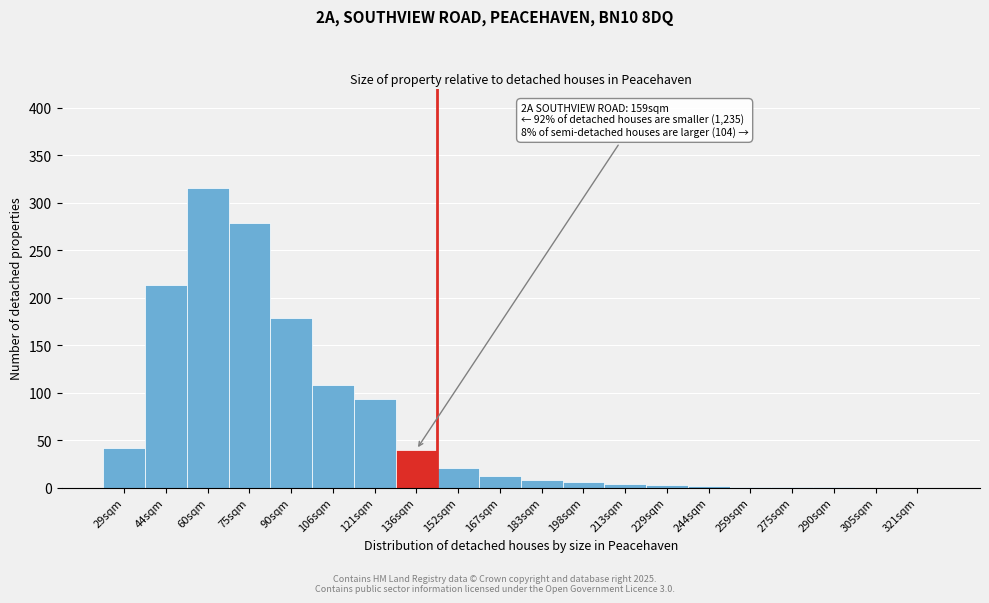

What is the change in value from 29sqm to 152sqm?

-21